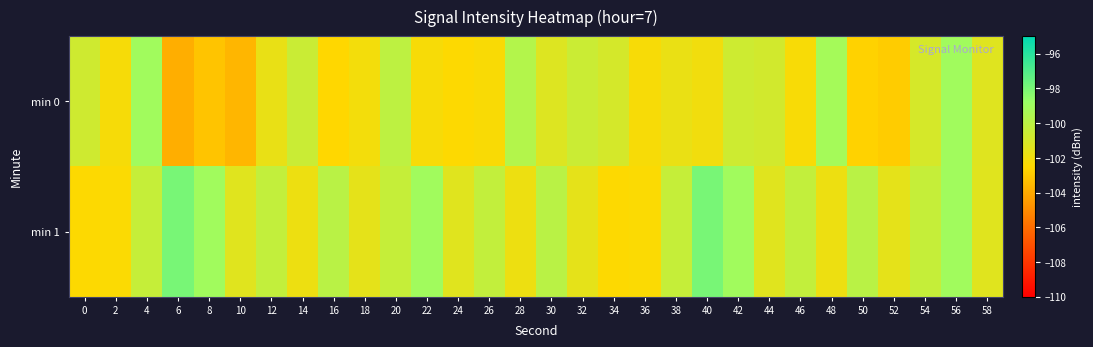

Reading left to right, list all the values displayed in this chart.

min 0: 0=-100.7	2=-102.2	4=-99.1	6=-103.9	8=-103.2	10=-103.6	12=-101.7	14=-100.6	16=-102.5	18=-102.1	20=-100.1	22=-102.2	24=-102.5	26=-102.3	28=-99.7	30=-101.3	32=-100.6	34=-100.9	36=-102.2	38=-101.8	40=-102.0	42=-100.7	44=-100.9	46=-102.3	48=-99.2	50=-102.7	52=-102.9	54=-101.0	56=-99.0	58=-101.3
min 1: 0=-102.5	2=-102.4	4=-100.4	6=-98.0	8=-99.1	10=-101.4	12=-100.3	14=-101.9	16=-100.0	18=-101.6	20=-100.4	22=-99.1	24=-101.4	26=-100.3	28=-101.9	30=-100.0	32=-101.6	34=-102.5	36=-102.4	38=-100.4	40=-98.0	42=-99.1	44=-101.4	46=-100.3	48=-101.9	50=-100.0	52=-101.6	54=-100.4	56=-99.1	58=-101.4